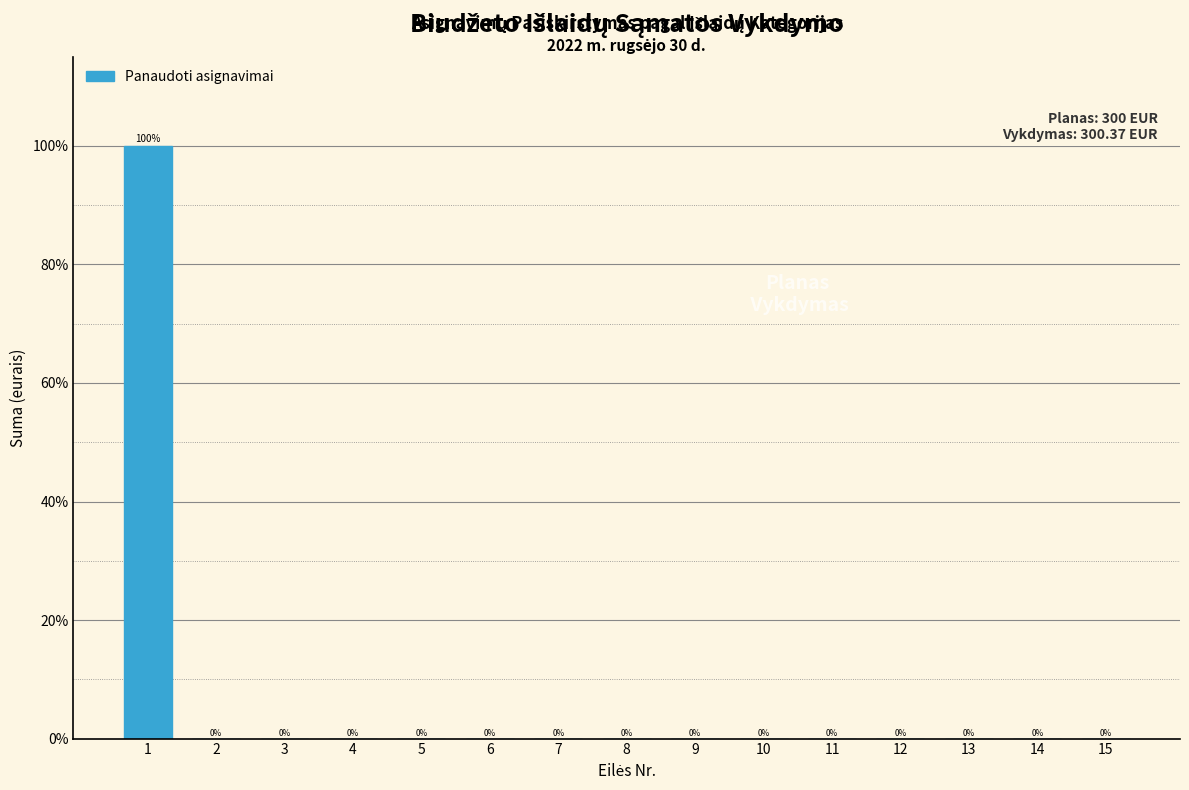

Reading right to left, what are all the values shown in this chart?

15=0	14=0	13=0	12=0	11=0	10=0	9=0	8=0	7=0	6=0	5=0	4=0	3=0	2=0	1=100